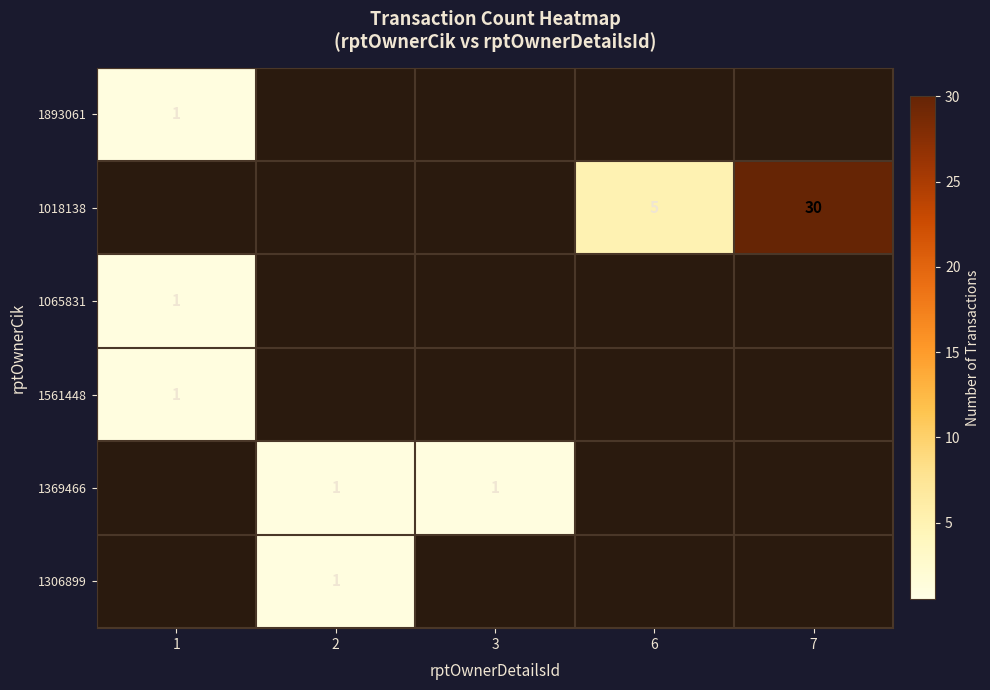

The value of 1018138 at 6 is 1. True or false?

False